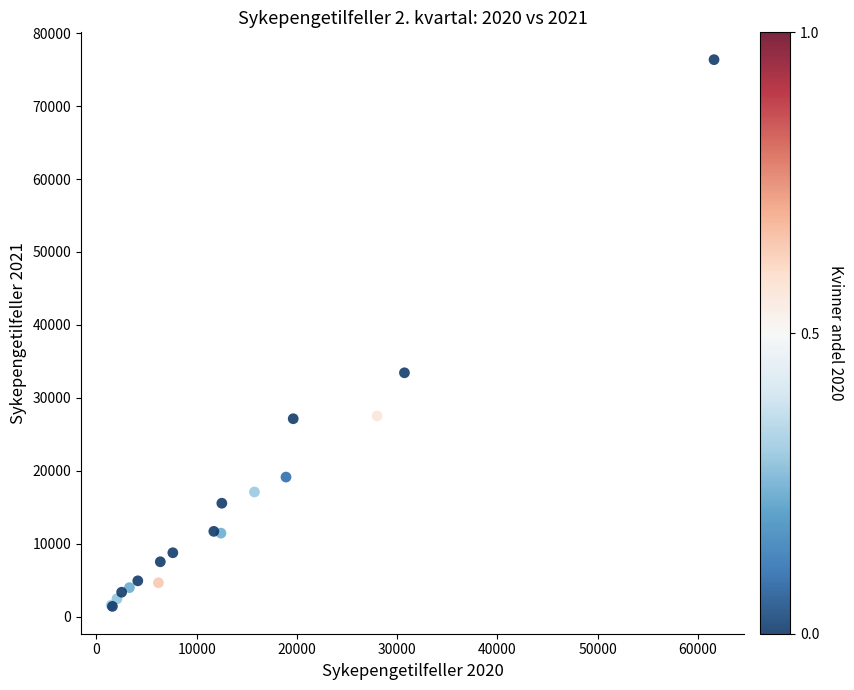

What Y value in the scatter plot is closest to 38887?

33435